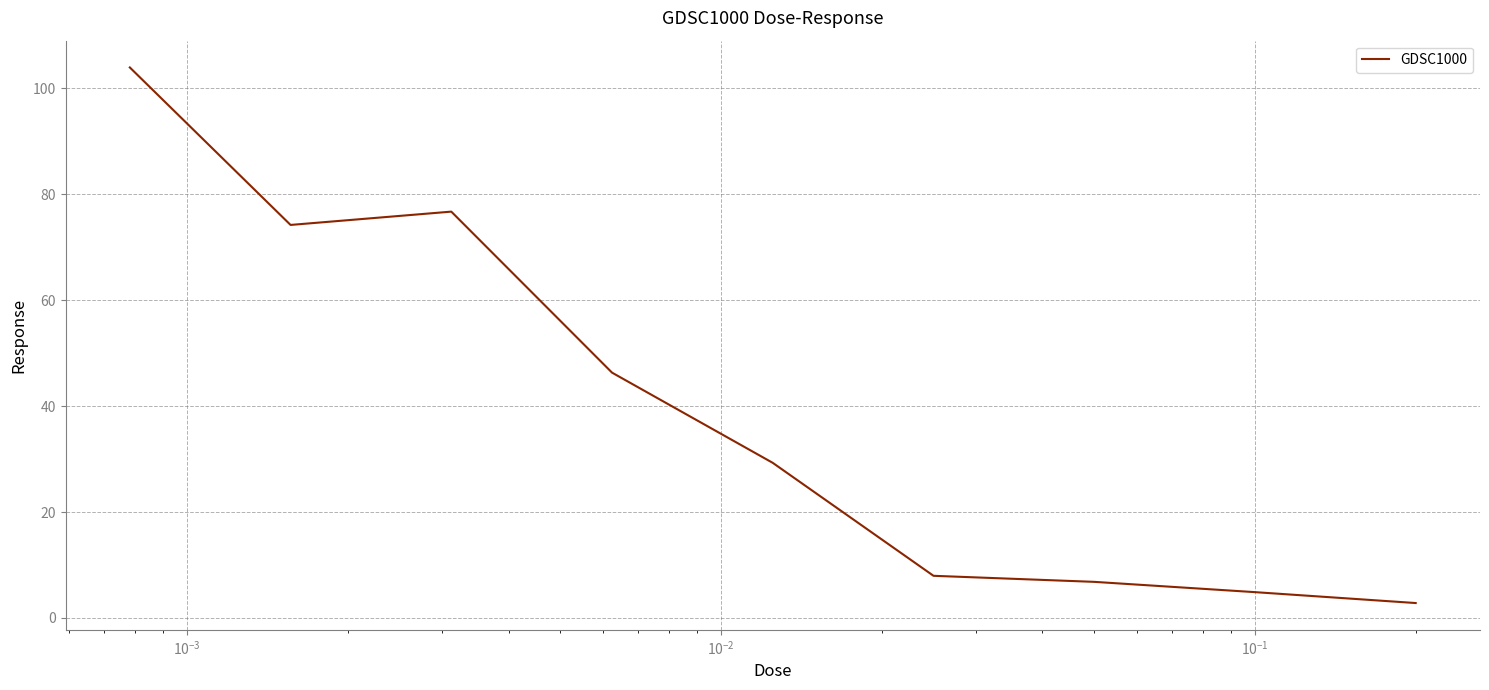

What is the smallest value displayed?

2.8